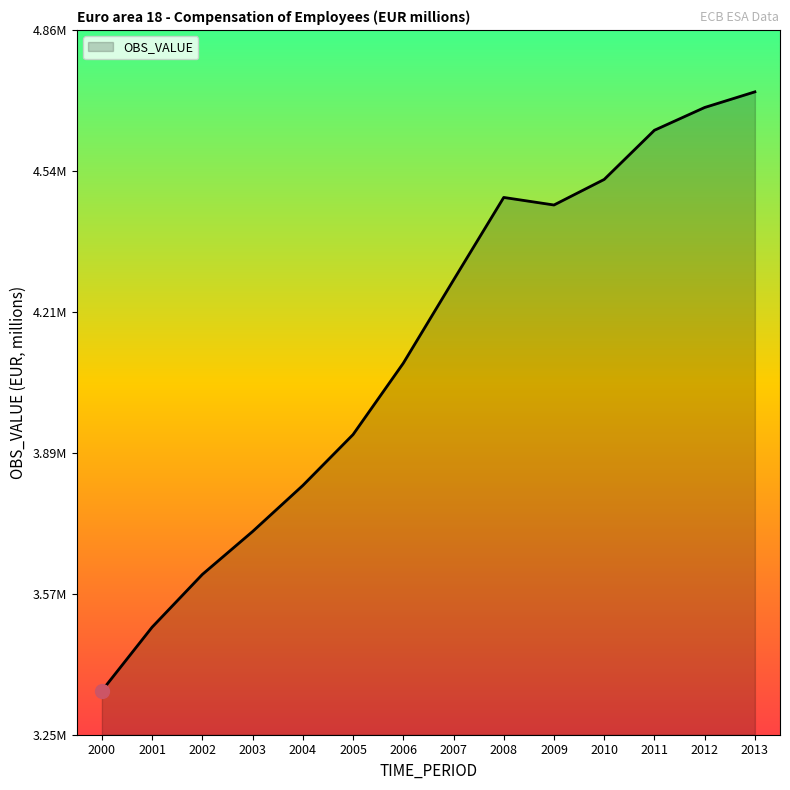

Reading right to left, what are all the values shown in this chart?

4716596.2	4680877.1	4628833.2	4516445.3	4458002.8	4475262.2	4286427.7	4096390.2	3933318.4	3816983.9	3711777.7	3613711.8	3493199.4	3347764.8